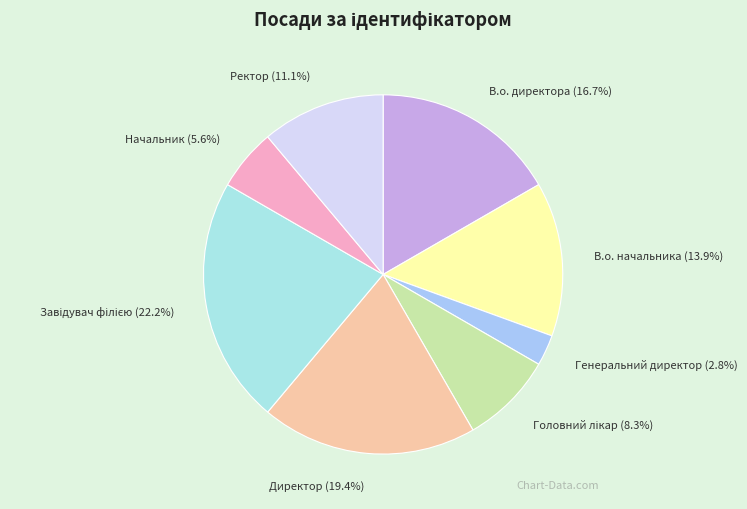

How many segments does this pie chart have?

8